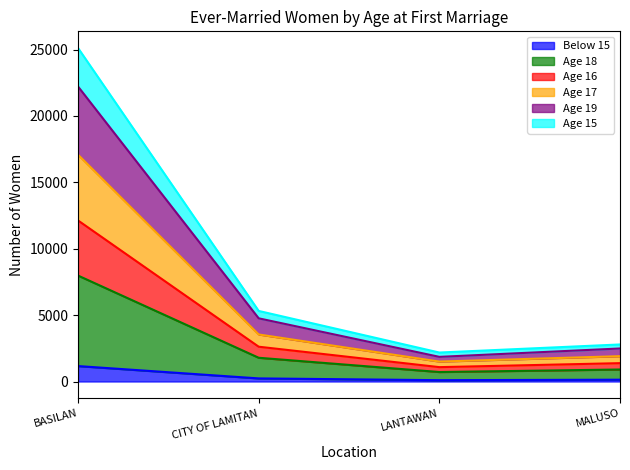

At which category is the sum across all series the highest?

BASILAN